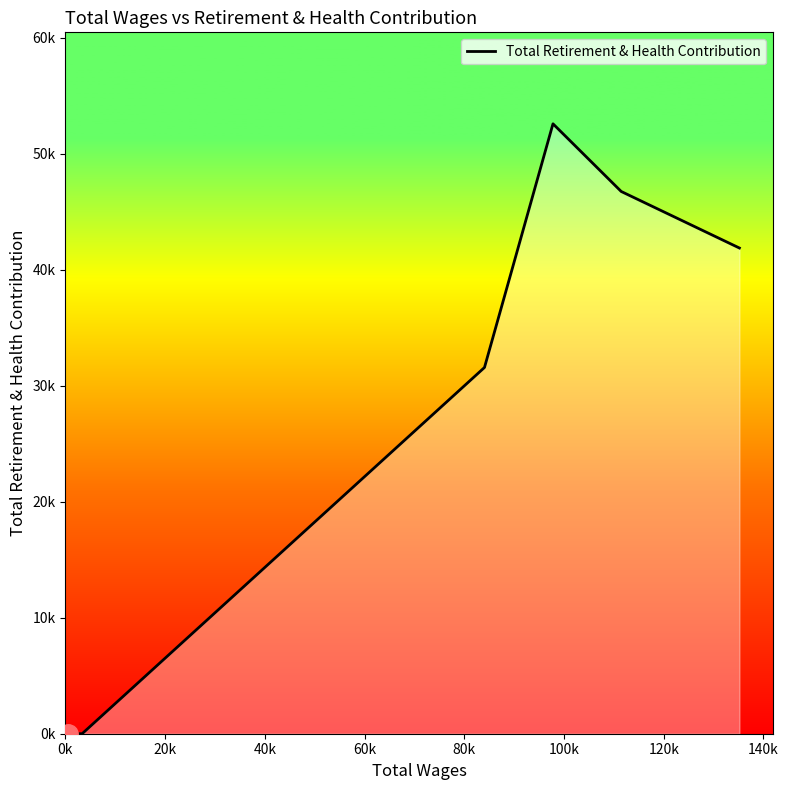

Does the chart display data point markers on the line(s)?

No